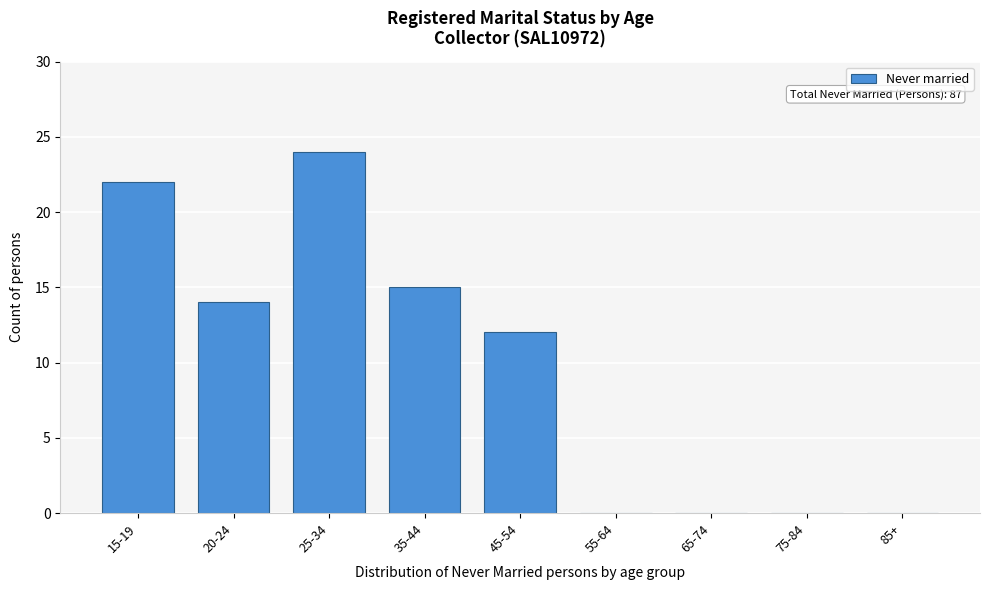

Reading left to right, list all the values displayed in this chart.

15-19=22	20-24=14	25-34=24	35-44=15	45-54=12	55-64=0	65-74=0	75-84=0	85+=0